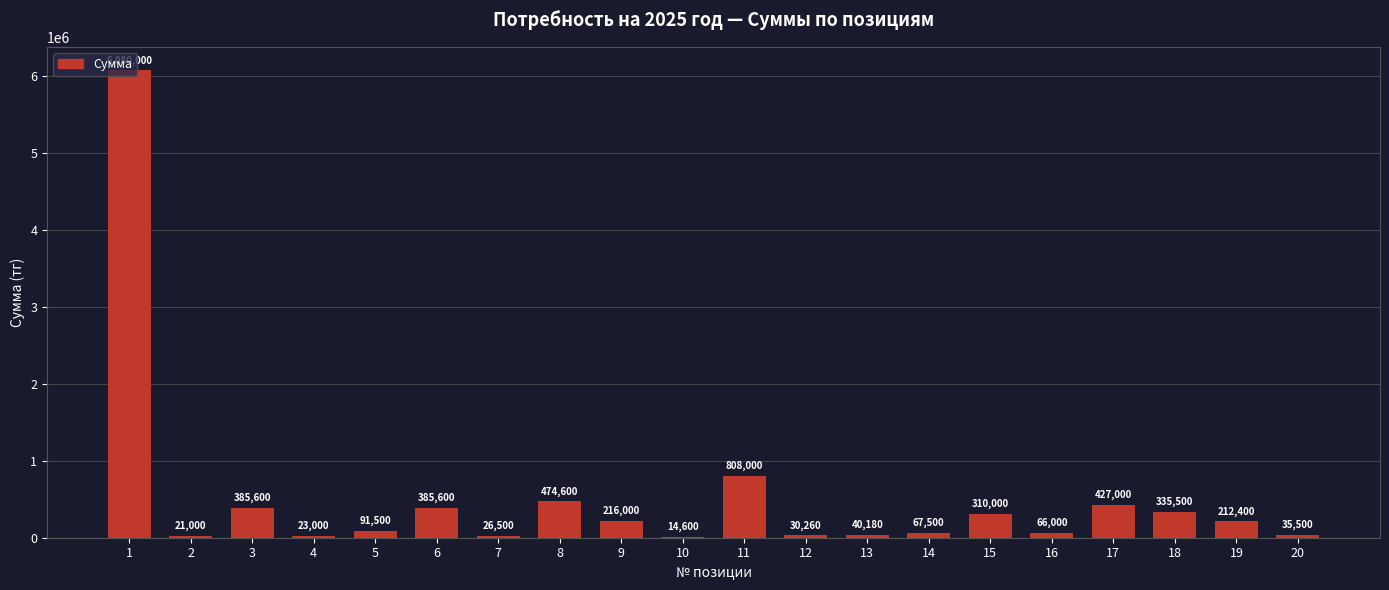

Is it true that the value at 20 is 35500?

True